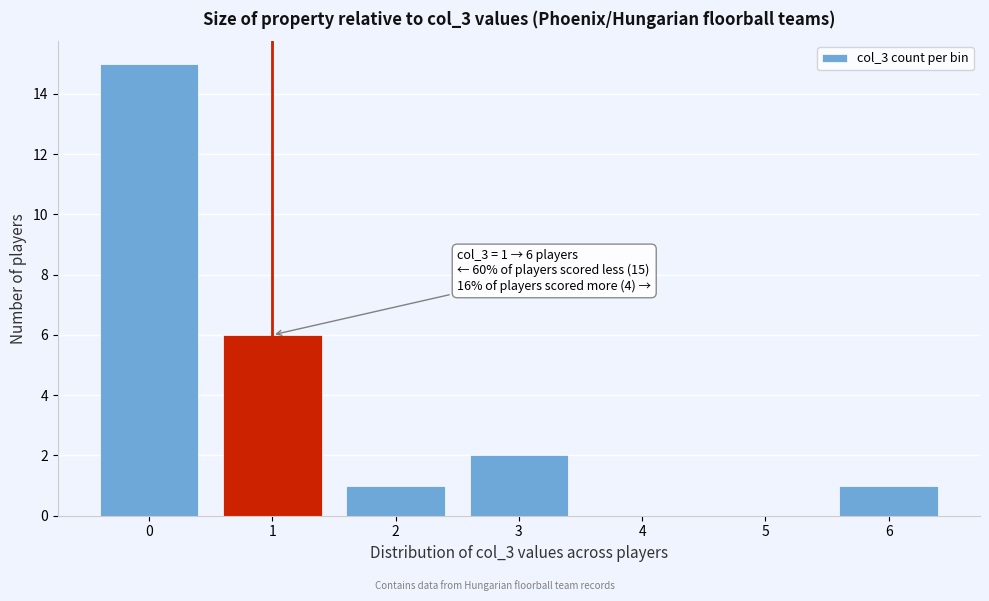

Which range on the x-axis has the tallest bar?

-0.5 to 0.5